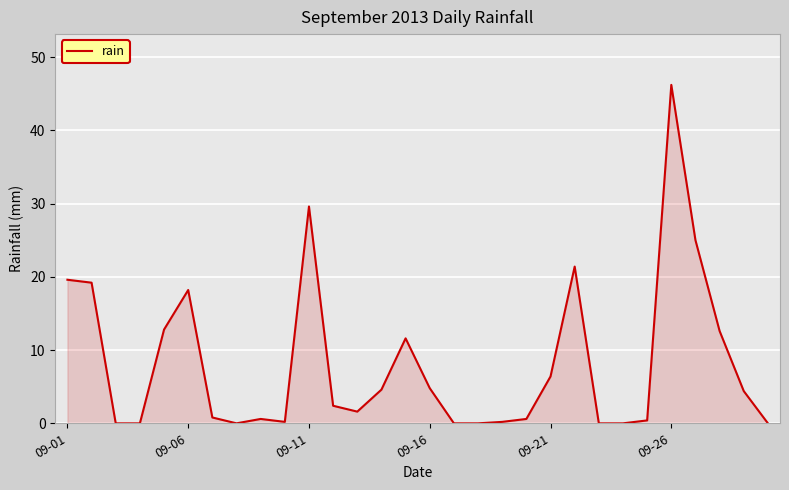

What is the greatest value displayed?

46.2